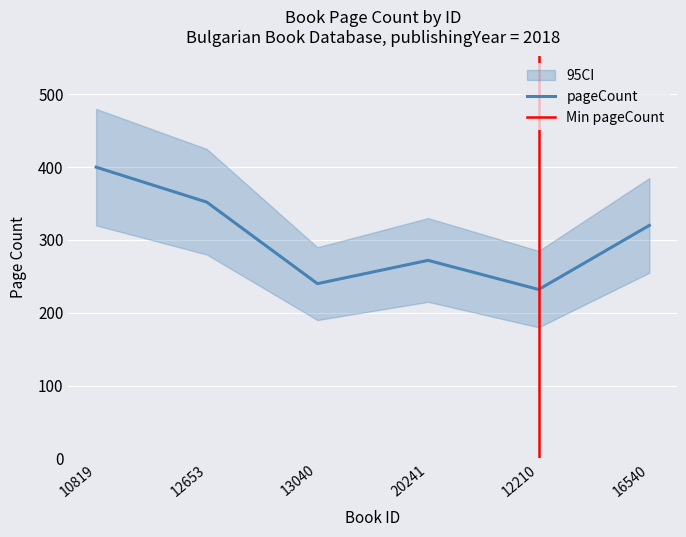

How many values are below 320?

3